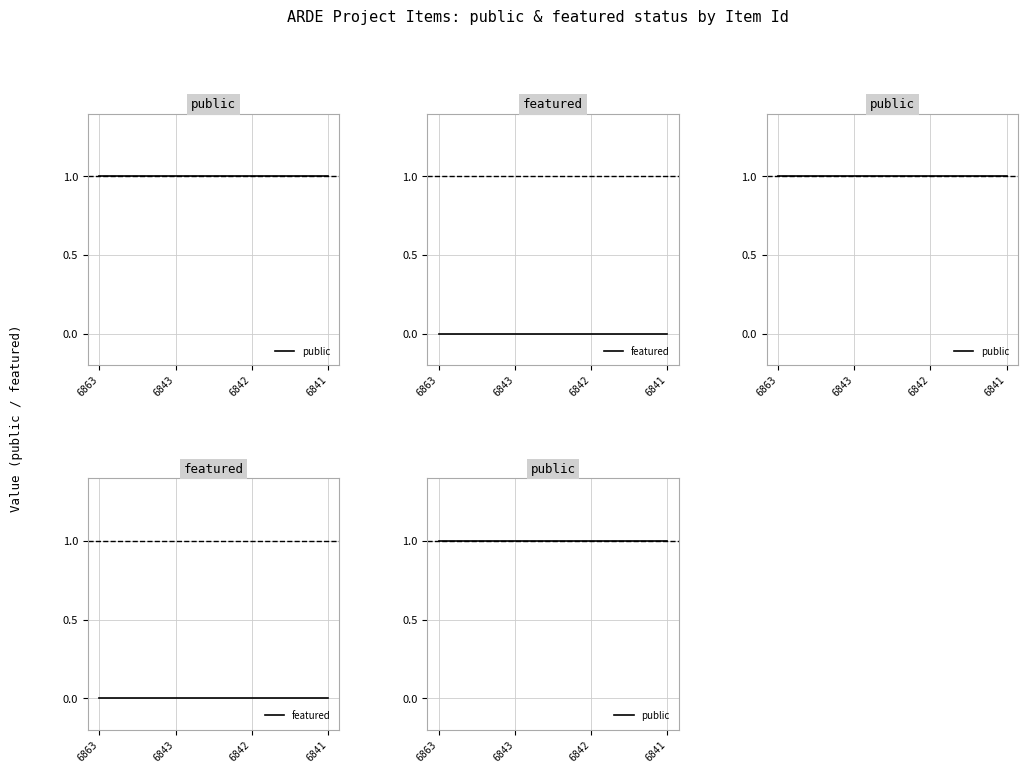

True or false: public and featured intersect in this chart.

False